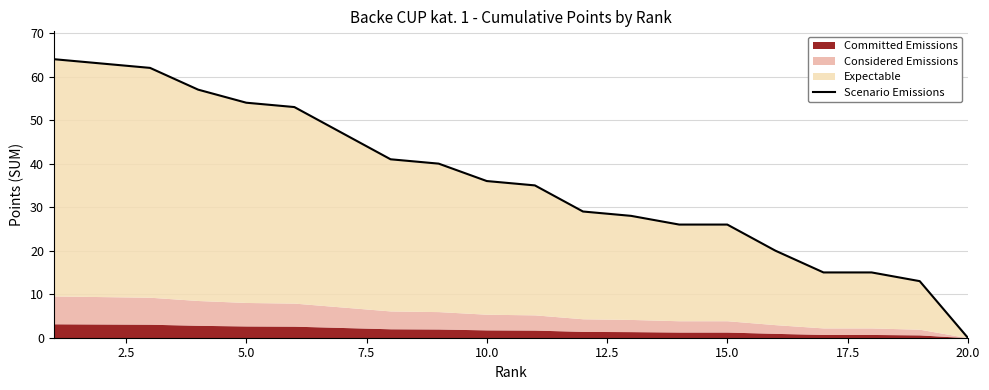

The chart shows a value of 85 at 5.0. True or false?

False